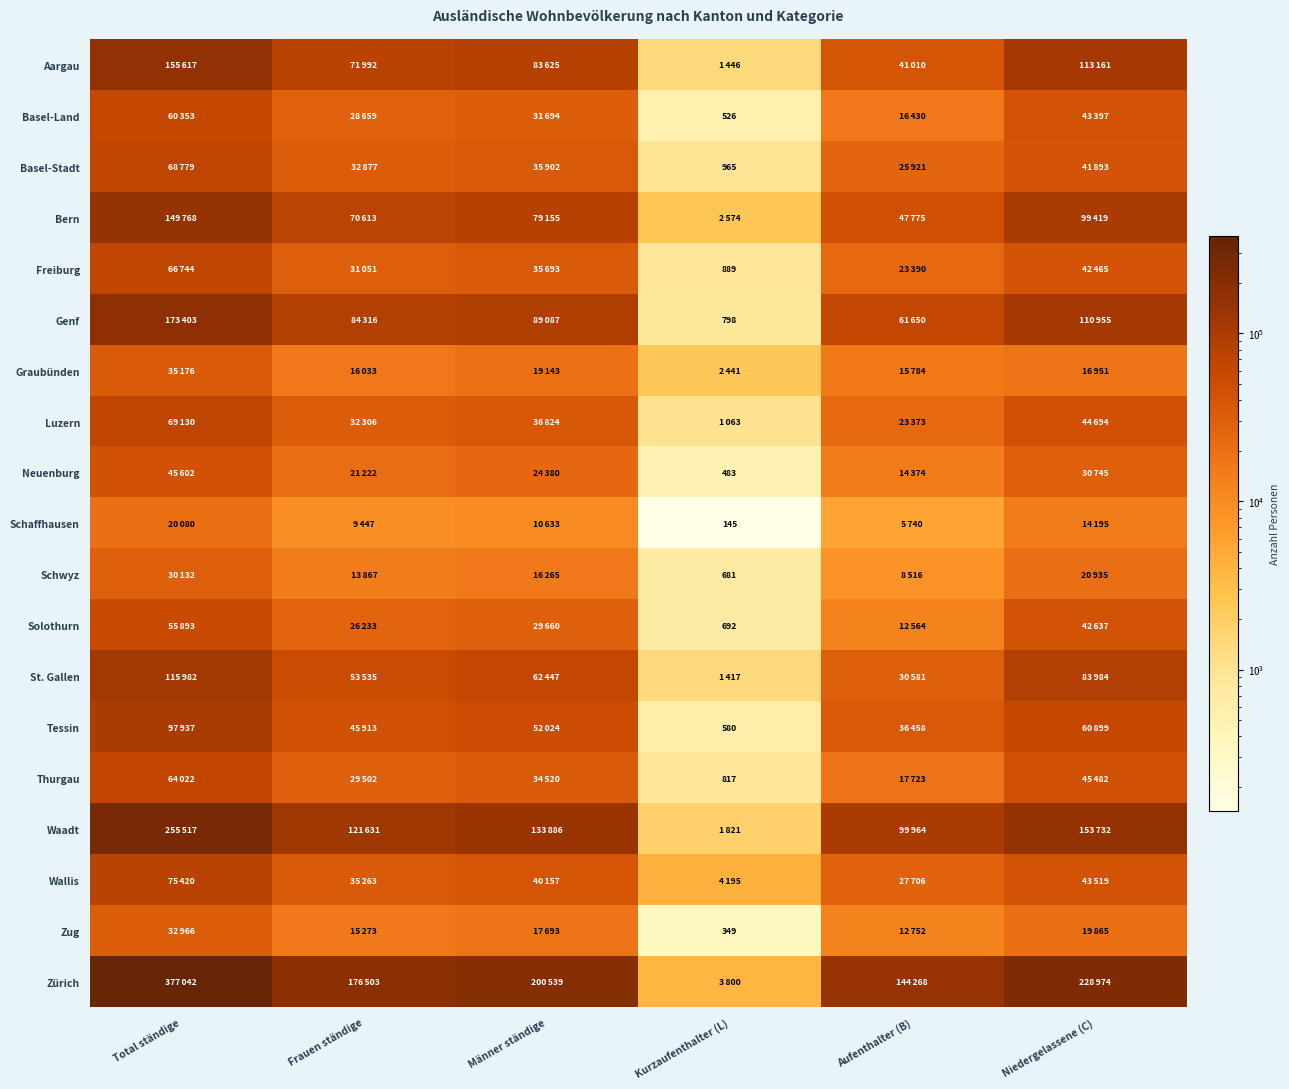

Which has a higher value, Männer ständige or Frauen ständige?

Männer ständige